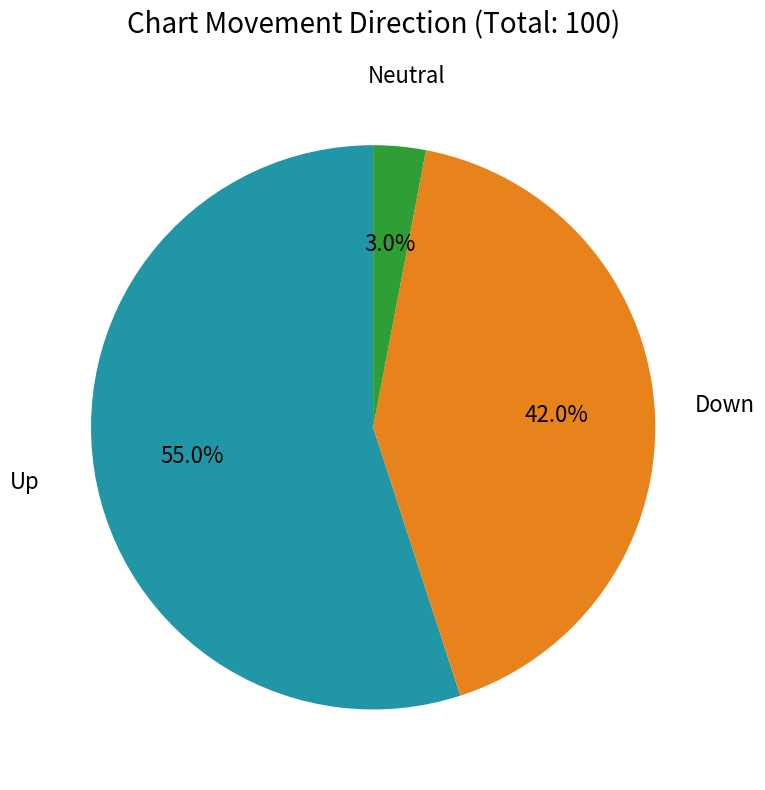

What is the ratio of the value at Down to the value at Neutral?

14.0